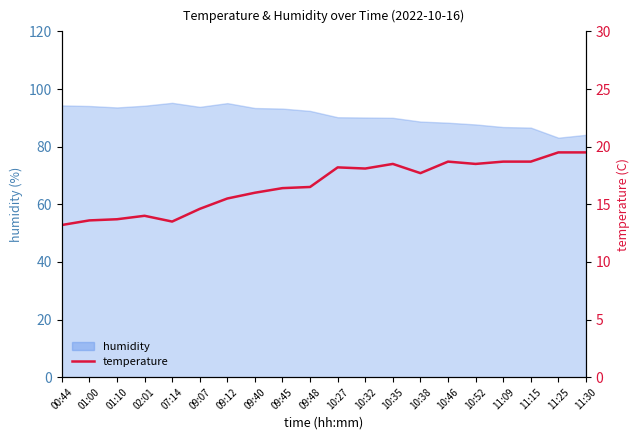

What is the greatest value displayed?

19.5